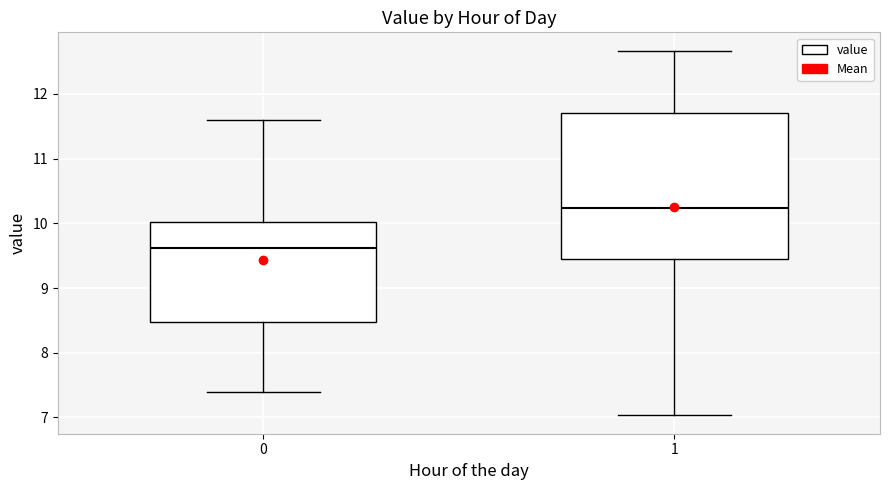

Where does the lower whisker of the box at x = 1 end on the y-axis? The values are not printed on the chart, so give them approximately, as read against the axis.

7.0